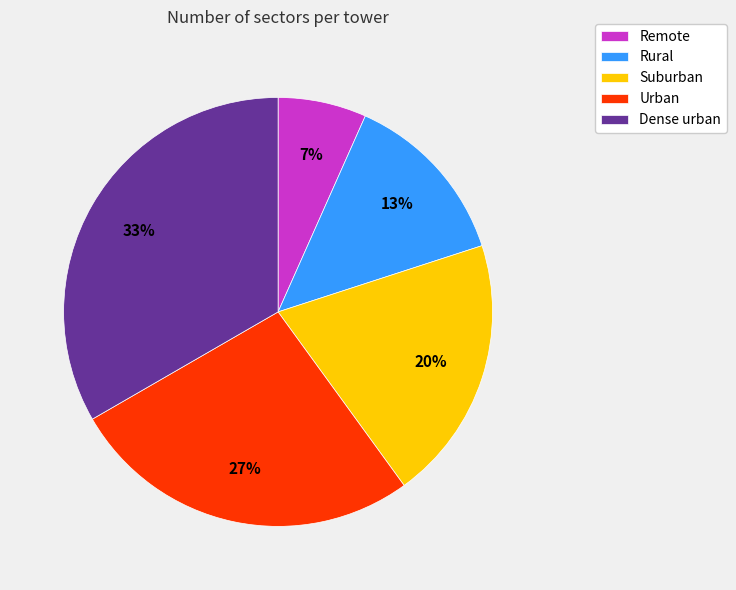

Rank the categories by value from highest to lowest.

Dense urban, Urban, Suburban, Rural, Remote